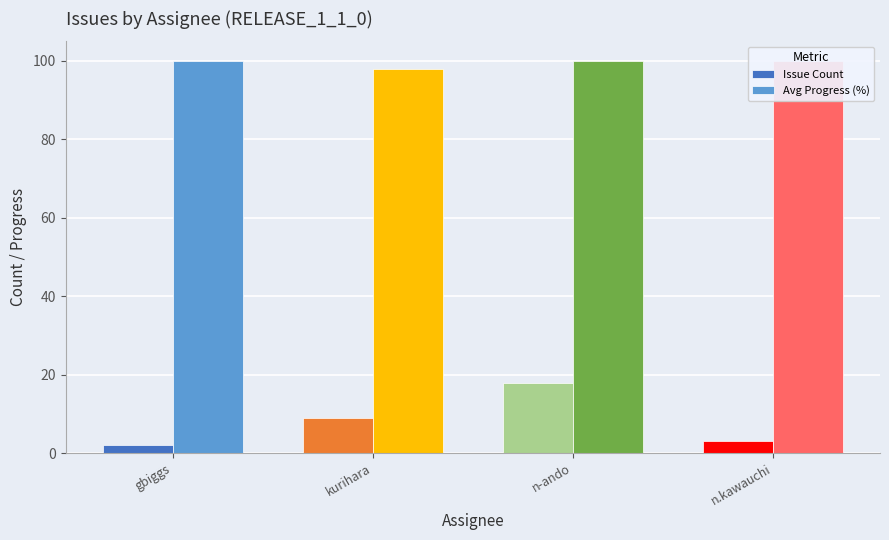

What position from the right is gbiggs?

4